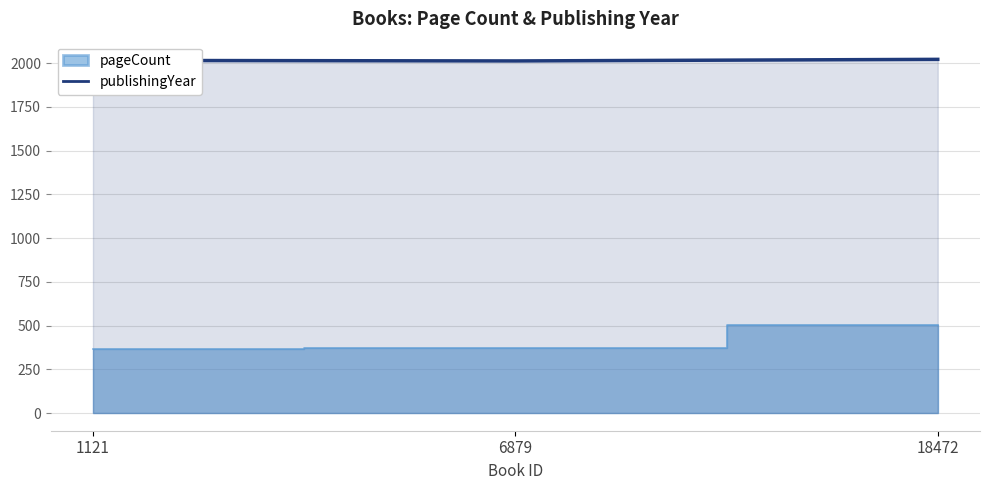

Reading right to left, what are all the values shown in this chart?

2021	2012	2015